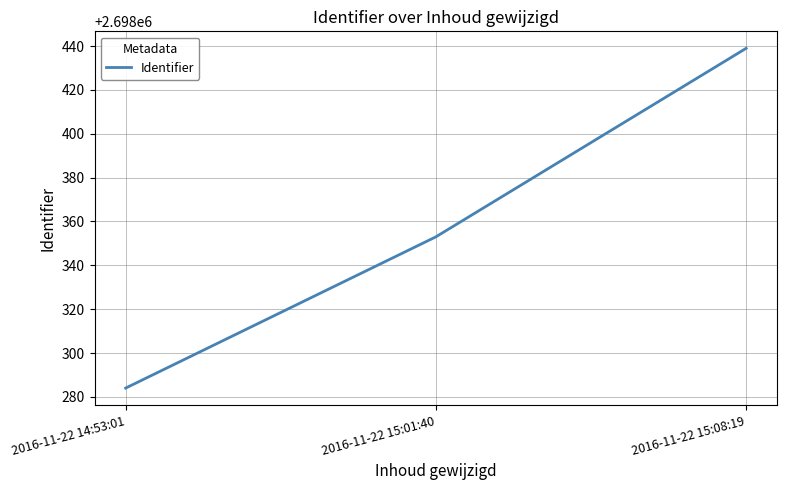

Which has a higher value, 2016-11-22 14:53:01 or 2016-11-22 15:08:19?

2016-11-22 15:08:19